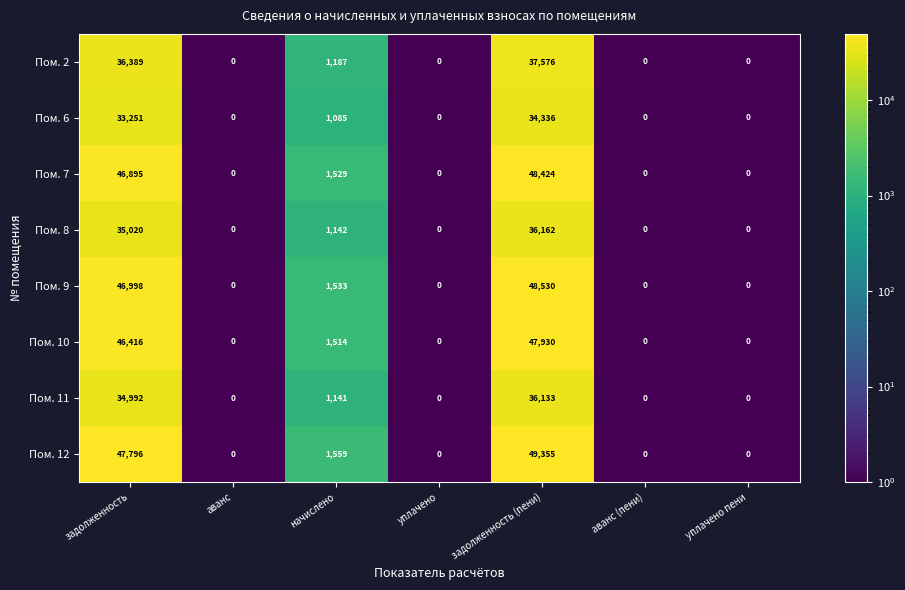

At how many categories does at least one series exceed 49276?

1